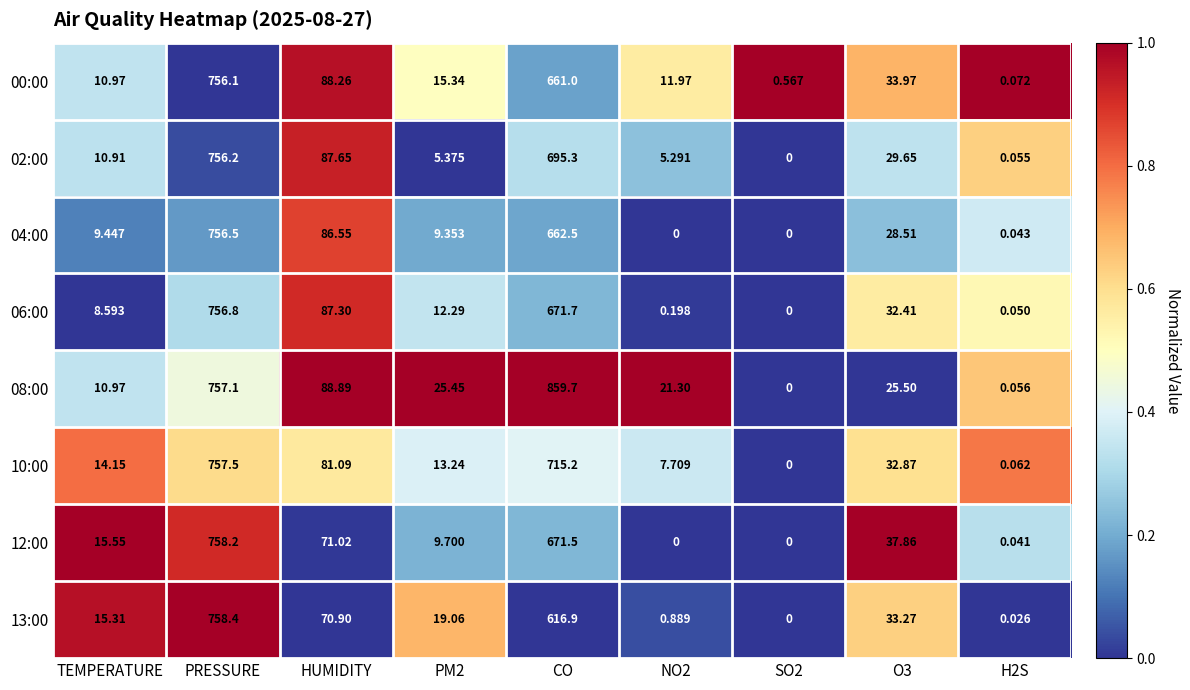

Which label corresponds to the largest value in the chart?

CO